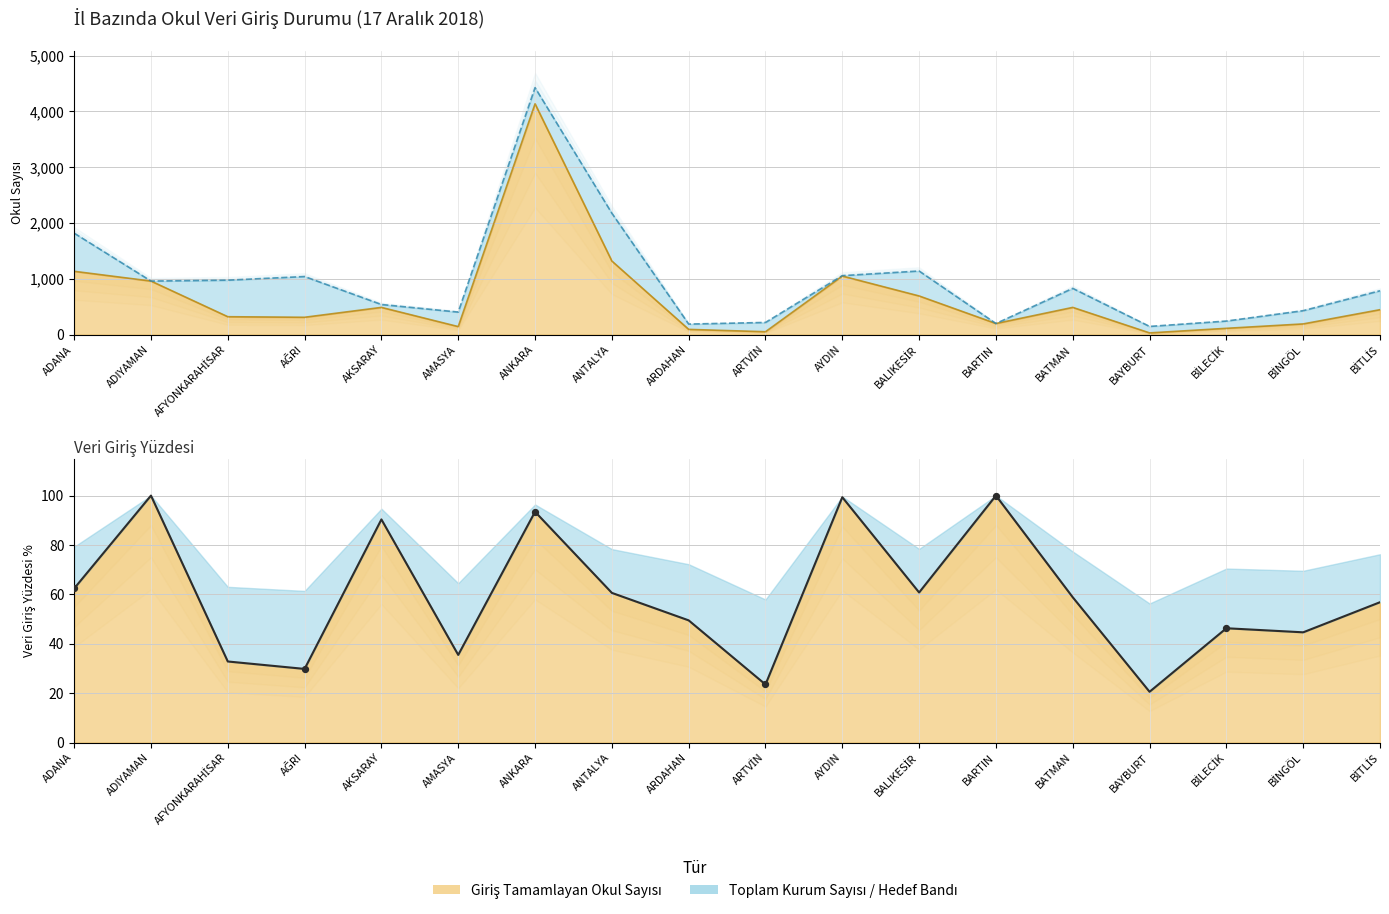

At how many categories does at least one series exceed 4329?

1